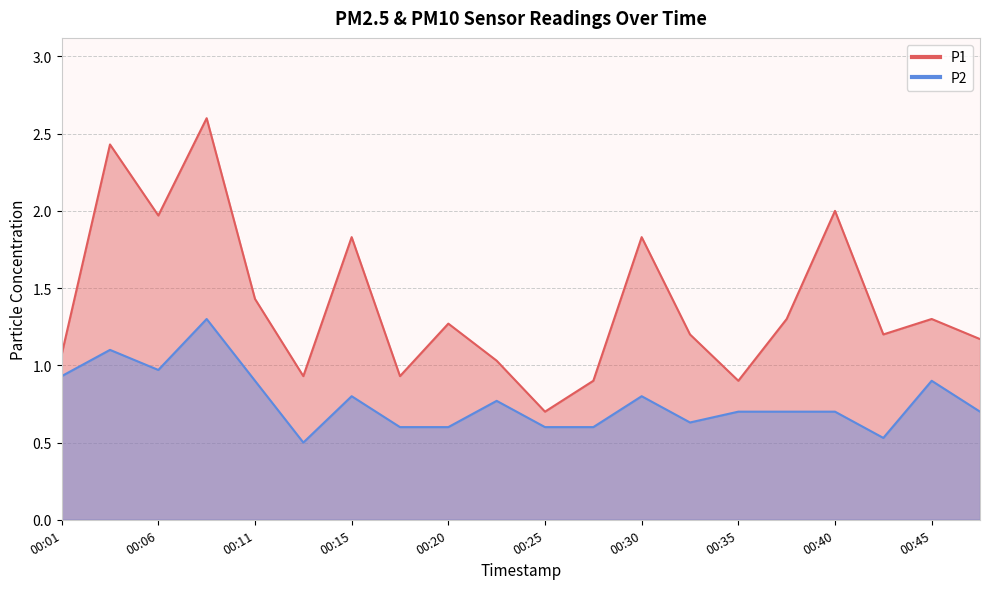

Which has a higher value, 00:01 or 00:42?

00:42